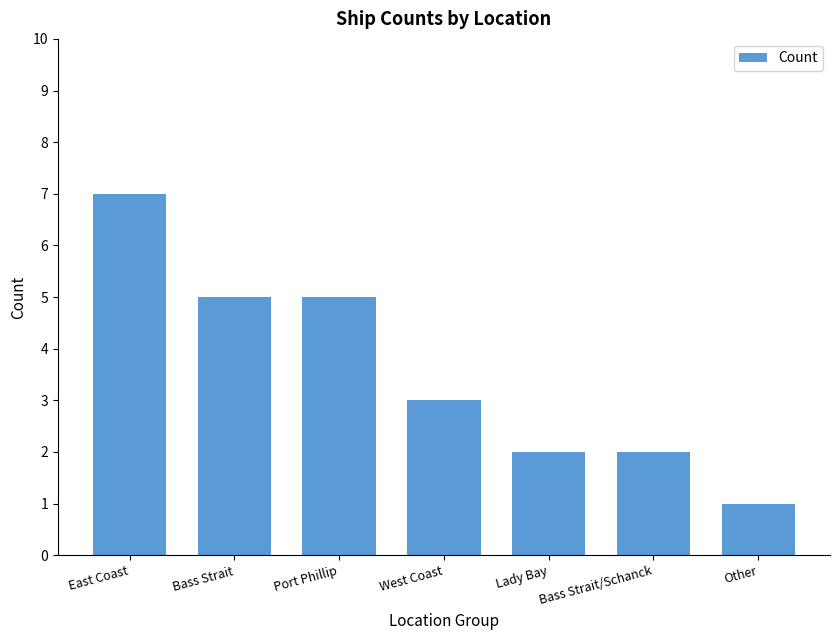

The chart shows a value of 5 at Bass Strait. True or false?

True